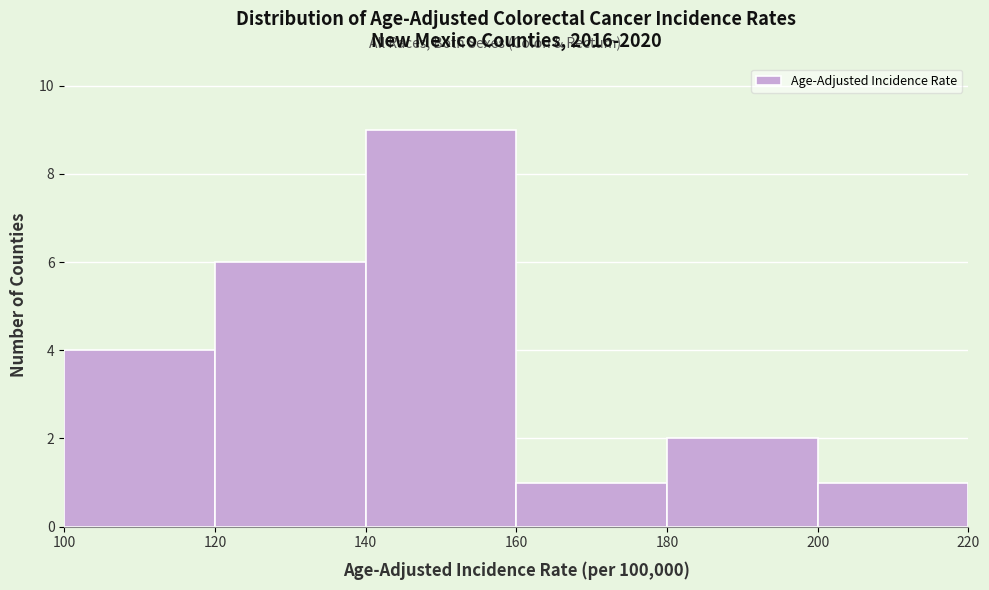

Reading left to right, transcribe this chart: for each bar, give the range it covers on the x-axis and its height. The values are not printed on the chart, so give them approximately, as read against the axis.

100 to 120: 4
120 to 140: 6
140 to 160: 9
160 to 180: 1
180 to 200: 2
200 to 220: 1